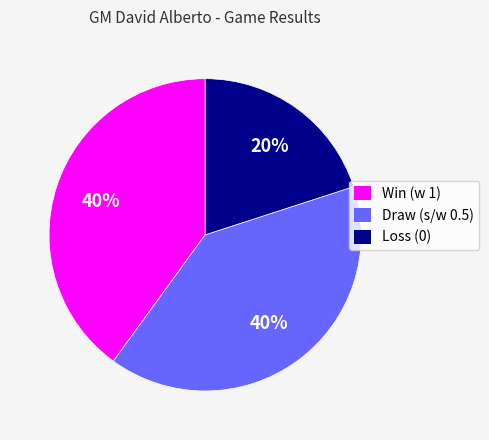

To the nearest percent, what is the average slice percentage?

33%